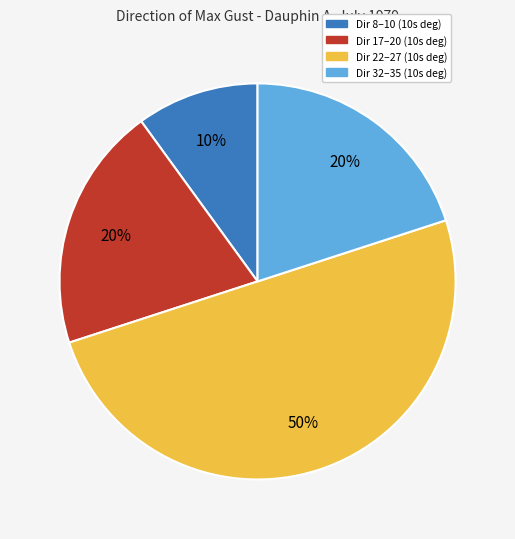

To the nearest percent, what is the difference between the largest and smallest slice percentages?

40%